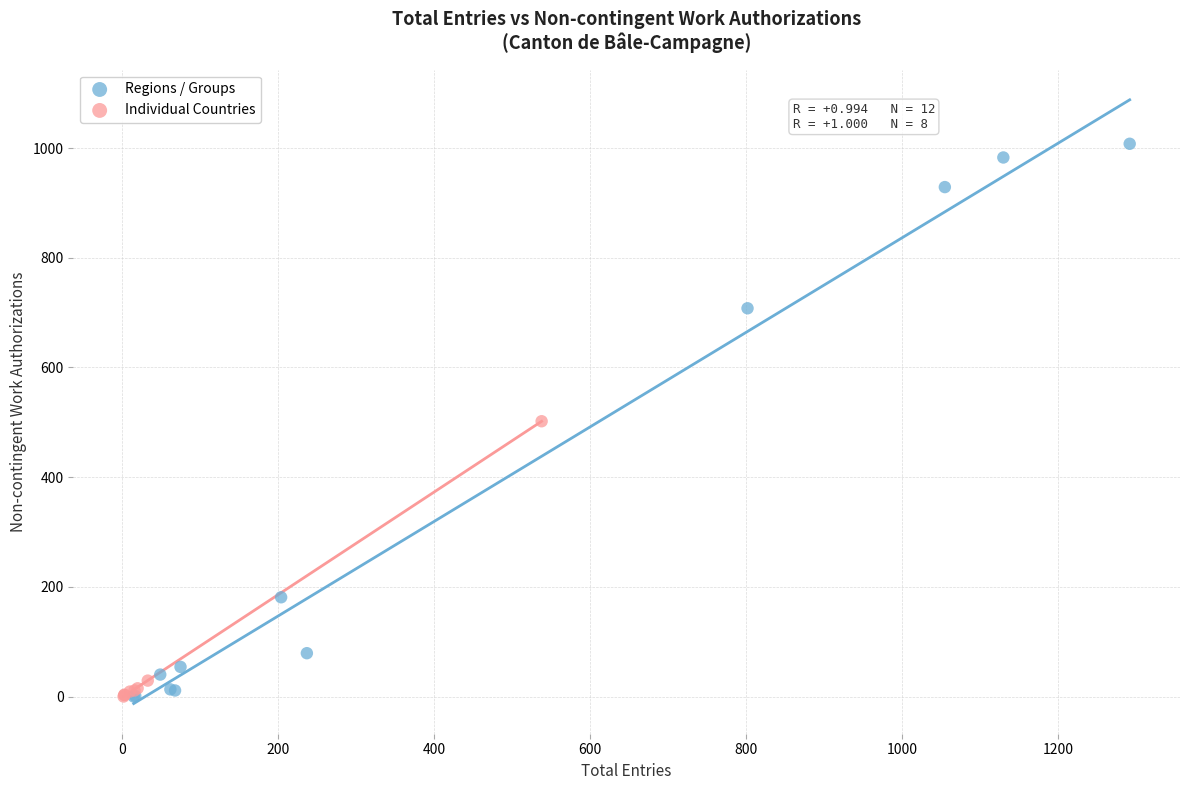

Which series contains the highest Y value?

Regions / Groups